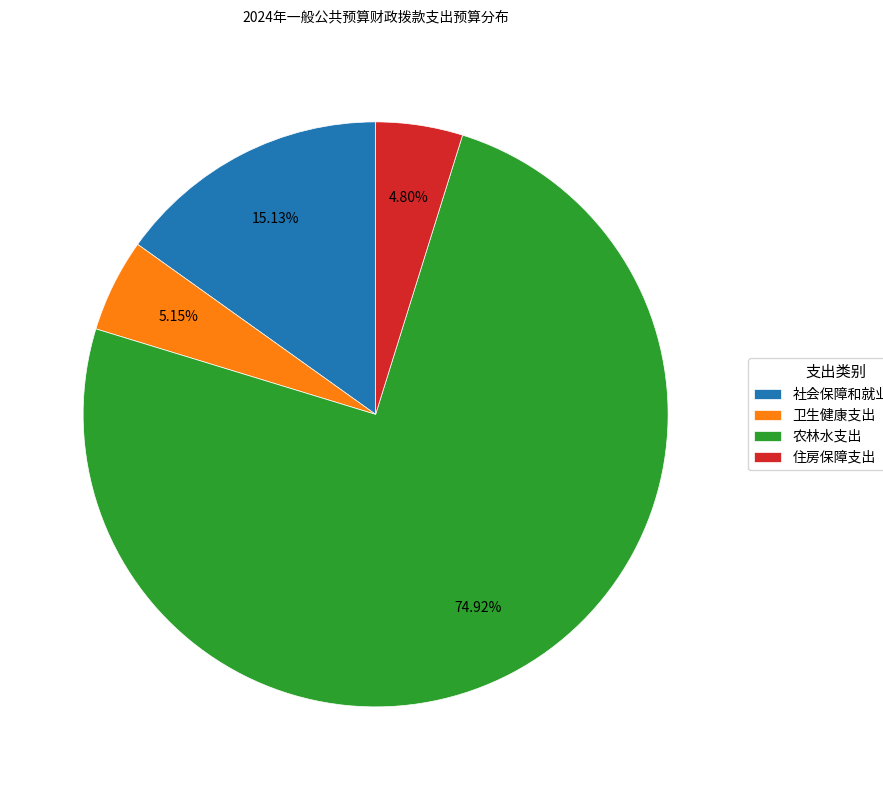

Does 农林水支出 account for over 50% of the chart?

Yes